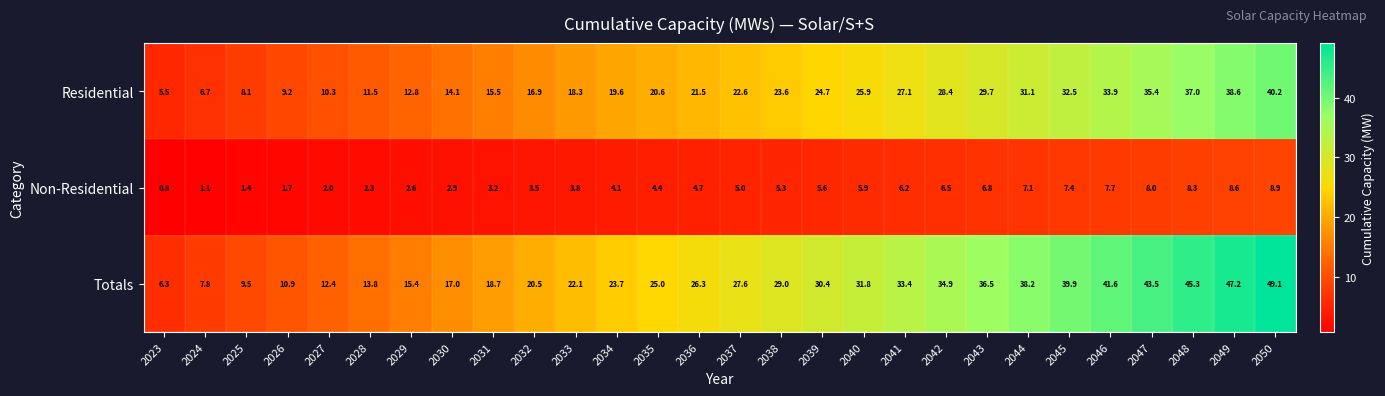

At which label does Non-Residential reach its minimum?

2023